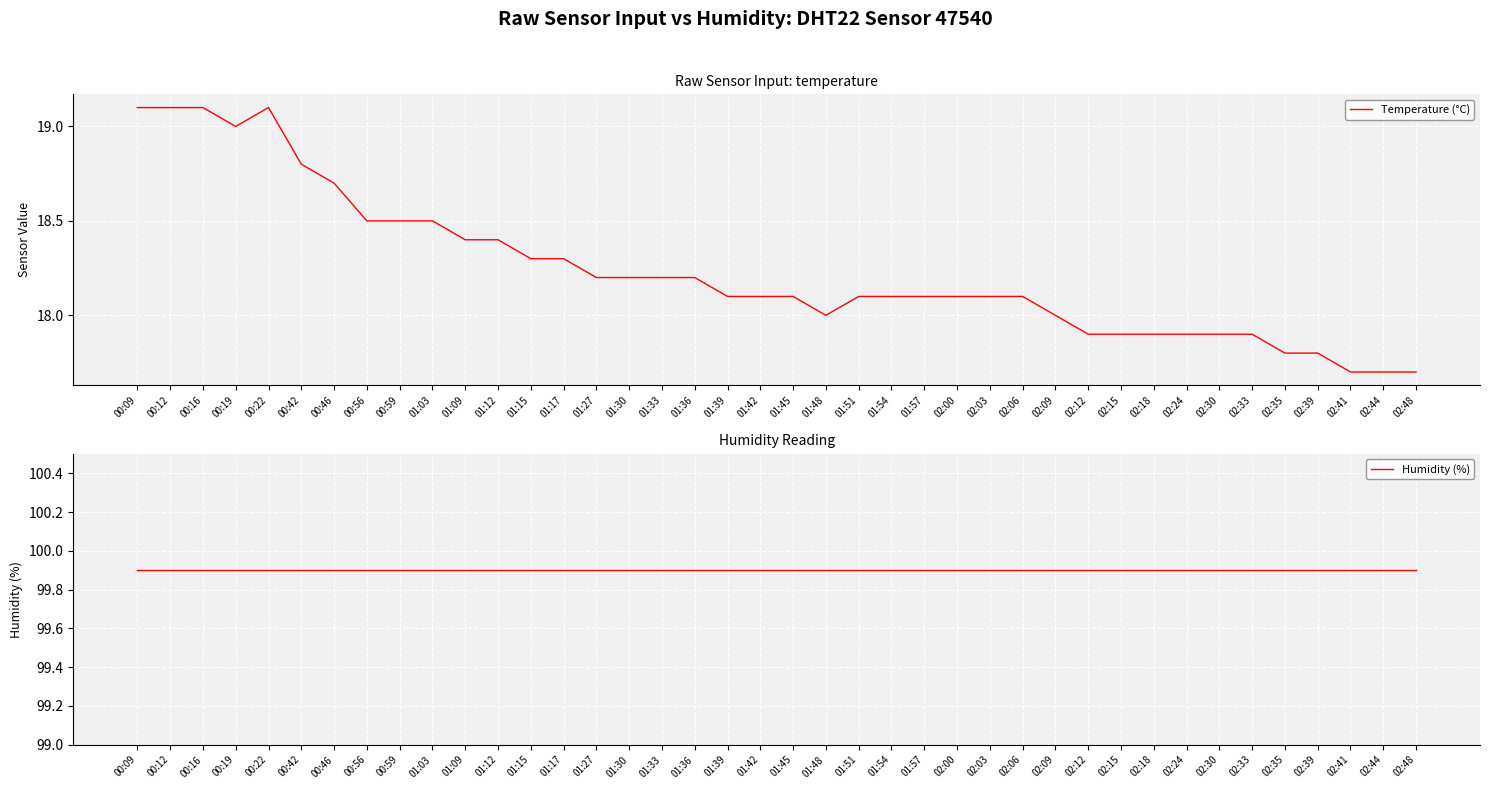

What is the approximate value of Temperature (°C) at 01:54?

18.1